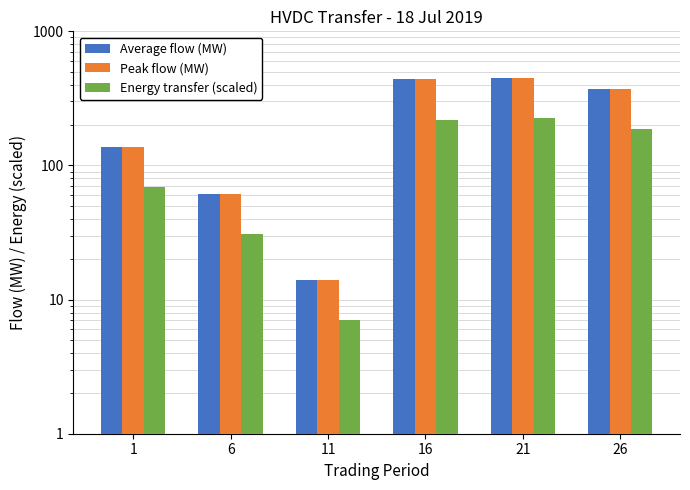

Which label corresponds to the smallest value in the chart?

11